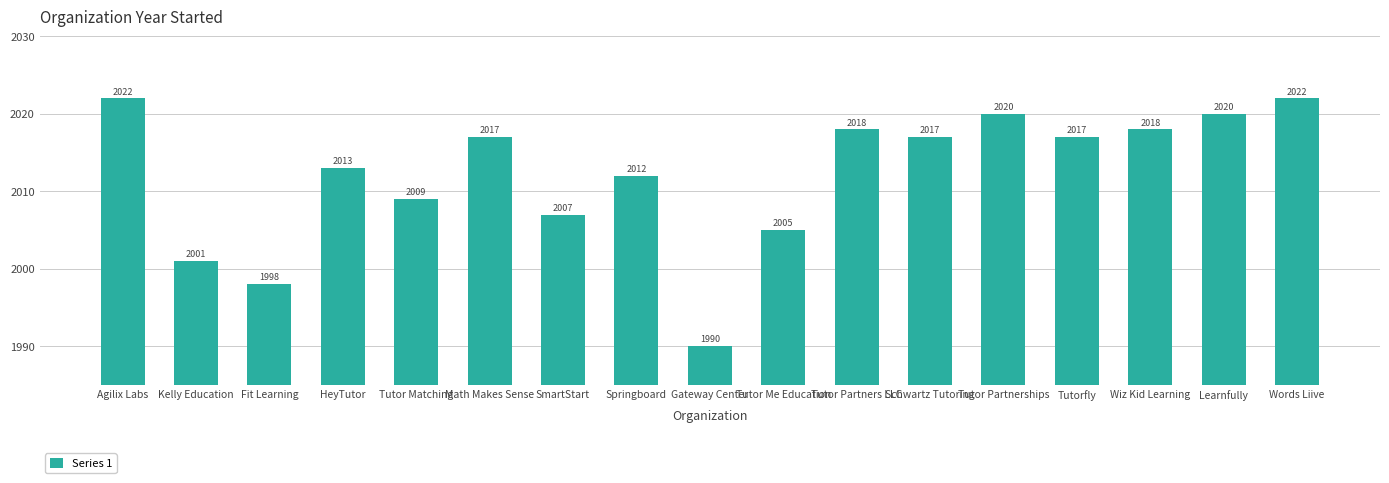

What is the label of the 1st bar from the right?

Words Liive